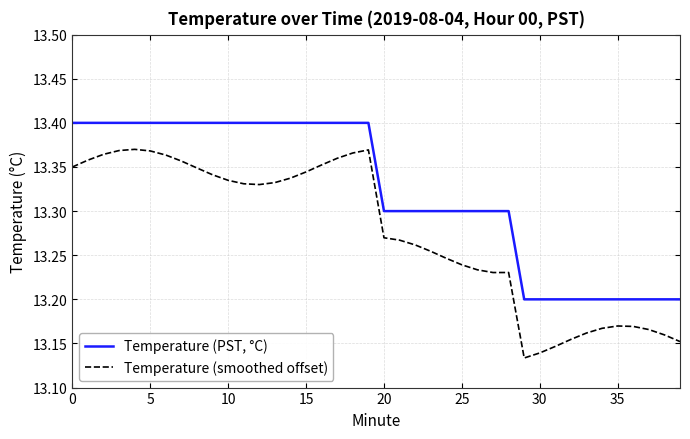

Which series has the widest spread of values?

Temperature (smoothed offset)